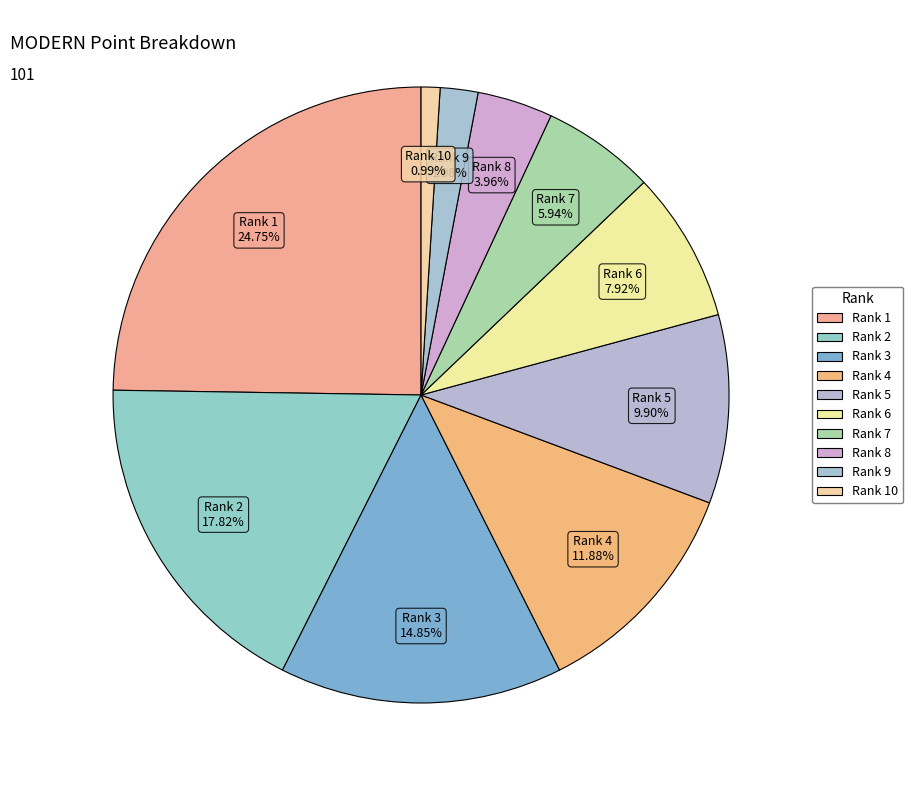

Does Rank 1 represent more than half of the total?

No